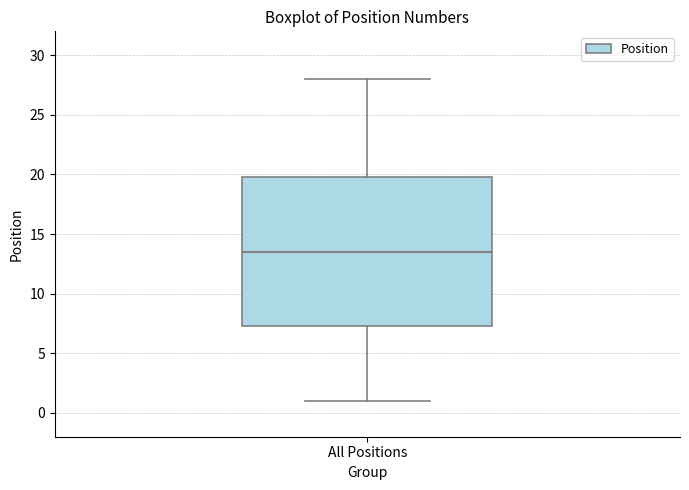

Transcribe this box plot: give where the median line is, the range the box spans, and where the two whiskers end, as read against the y-axis. The values are not printed on the chart, so give them approximately, as read against the axis.

median 13.5, box 7.5 to 20.0, whiskers 1.0 to 28.0